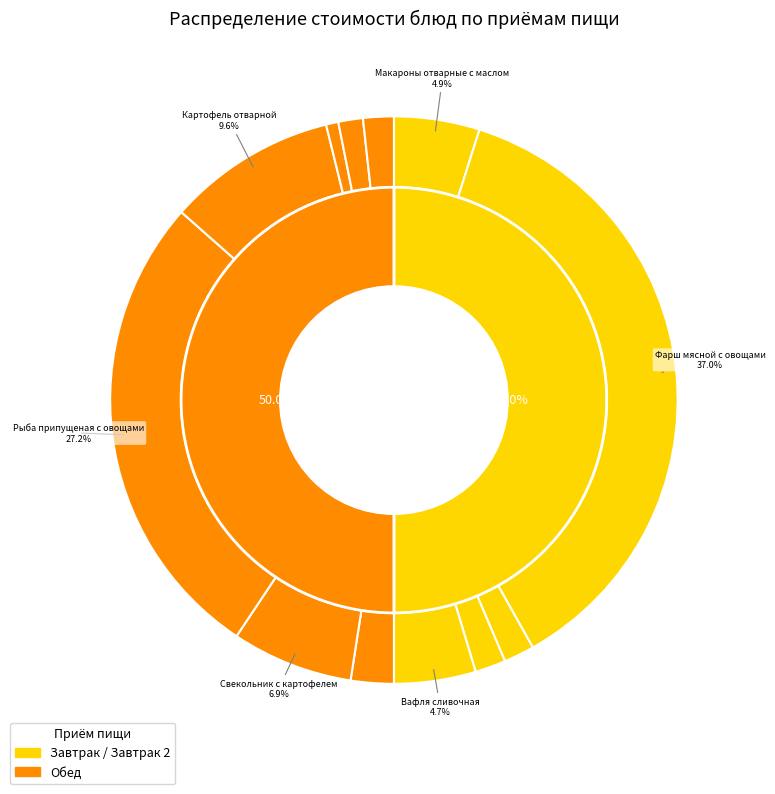

Is it true that Салат из свежей капусты/квашеной is 12% of the pie?

False